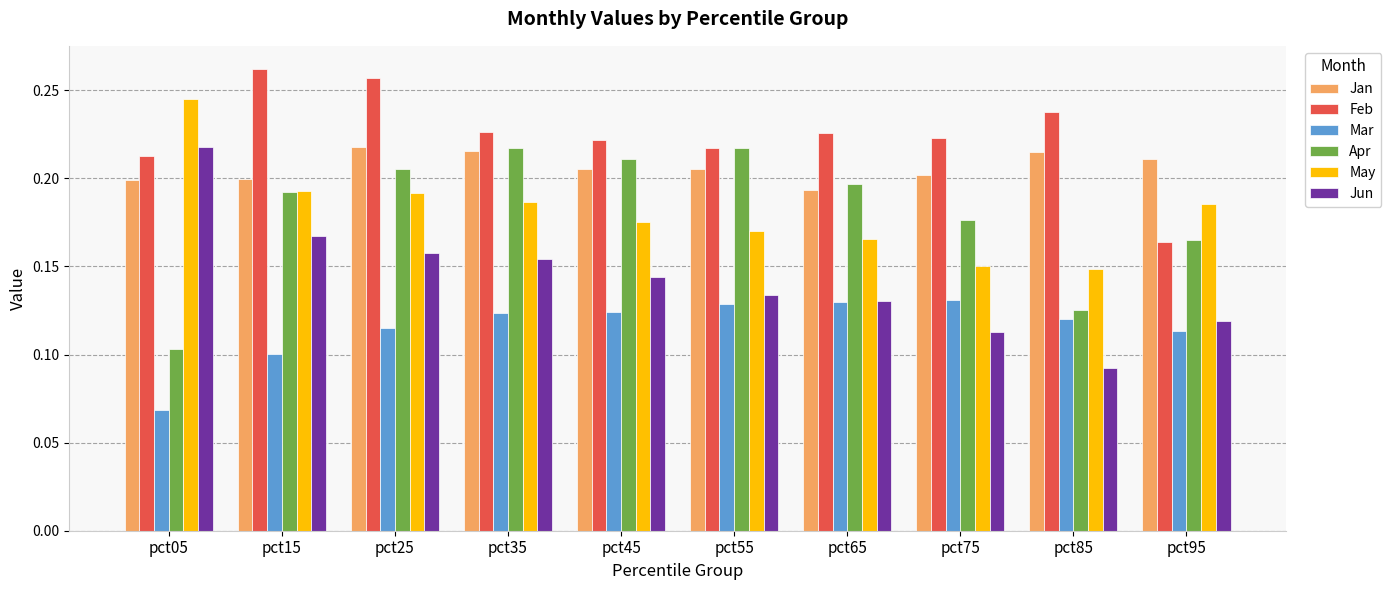

The value of Apr at pct45 is 0.4. True or false?

False